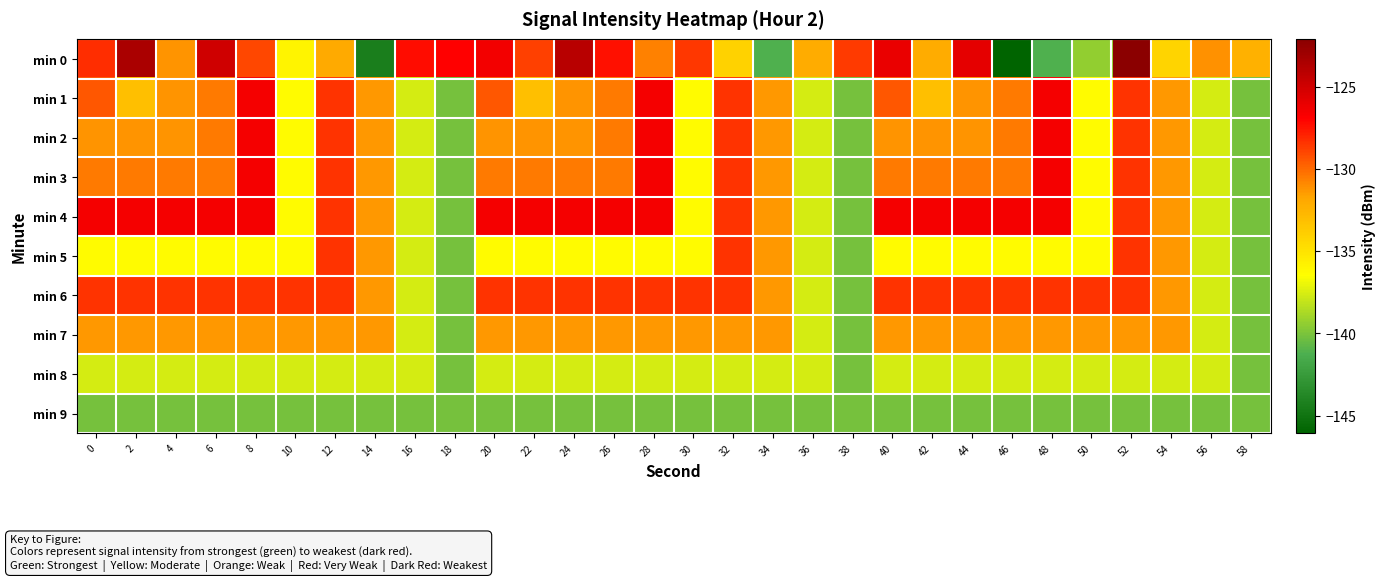

Which has a higher value, 26 or 20?

20